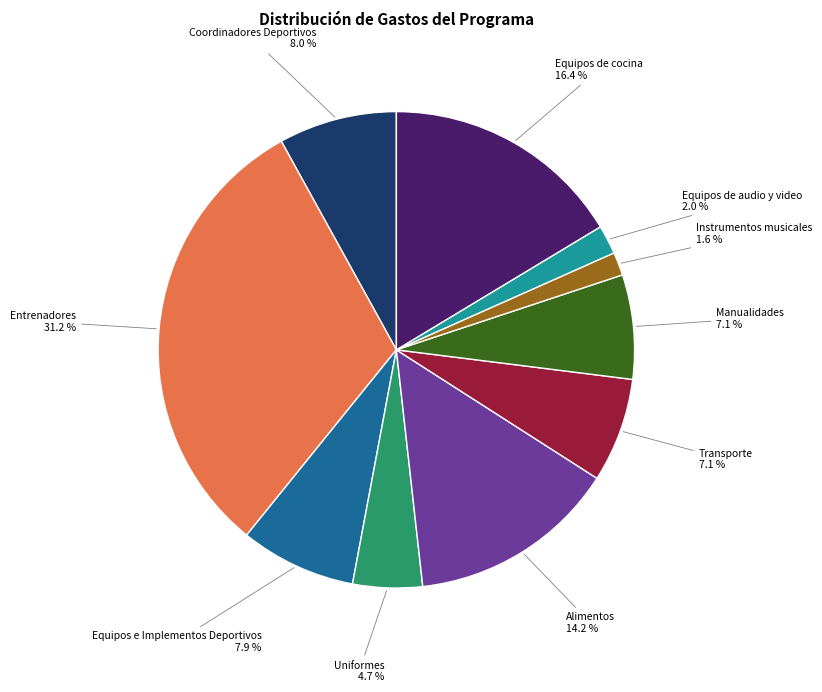

Do Instrumentos musicales and Equipos de cocina together represent more than half of the pie?

No